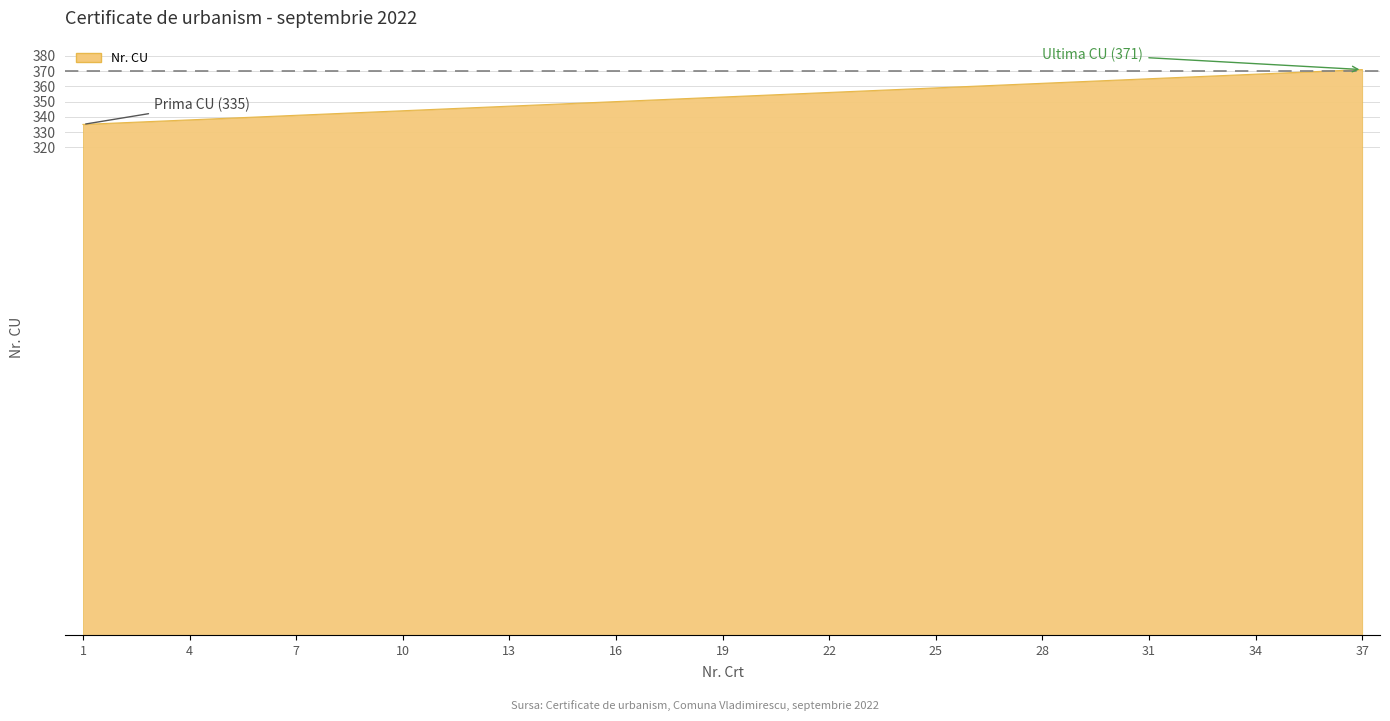

What is the difference between the maximum and minimum values?

36